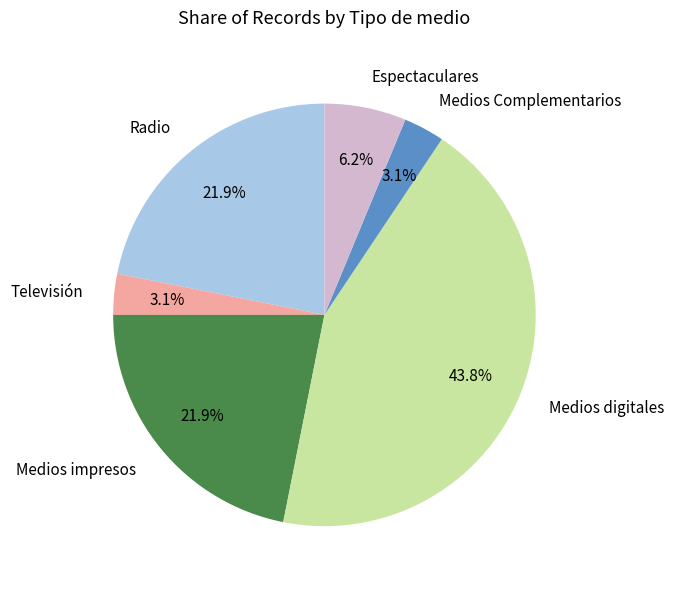

Between Espectaculares and Radio, which is larger?

Radio